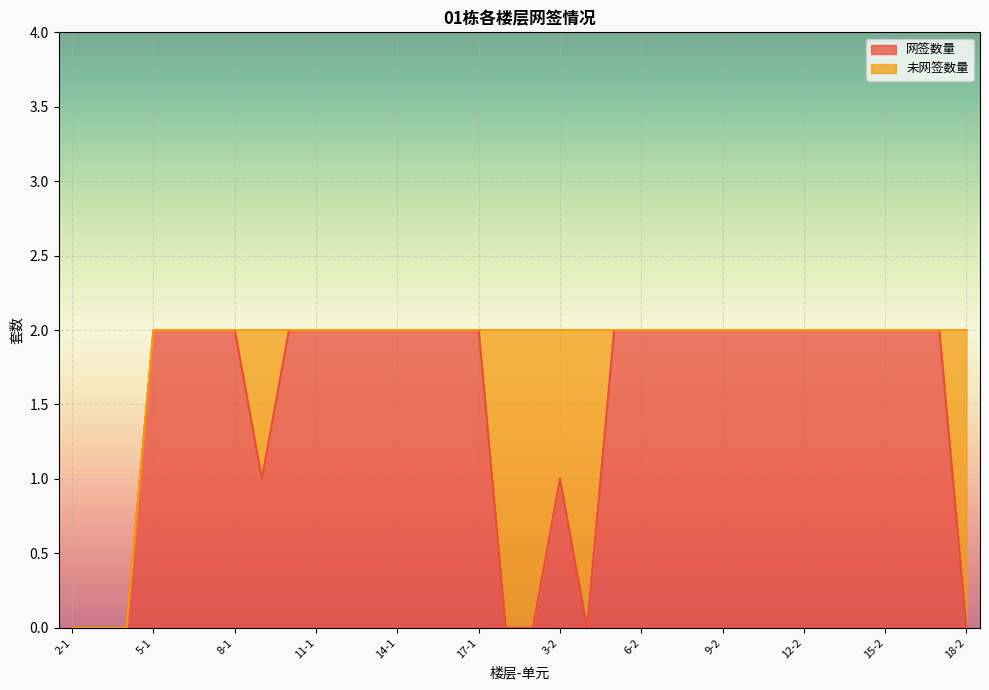

Reading left to right, extract all data points from this chart.

2-1=0	3-1=0	4-1=0	5-1=2	6-1=2	7-1=2	8-1=2	9-1=1	10-1=2	11-1=2	12-1=2	13-1=2	14-1=2	15-1=2	16-1=2	17-1=2	18-1=0	2-2=0	3-2=1	4-2=0	5-2=2	6-2=2	7-2=2	8-2=2	9-2=2	10-2=2	11-2=2	12-2=2	13-2=2	14-2=2	15-2=2	16-2=2	17-2=2	18-2=0